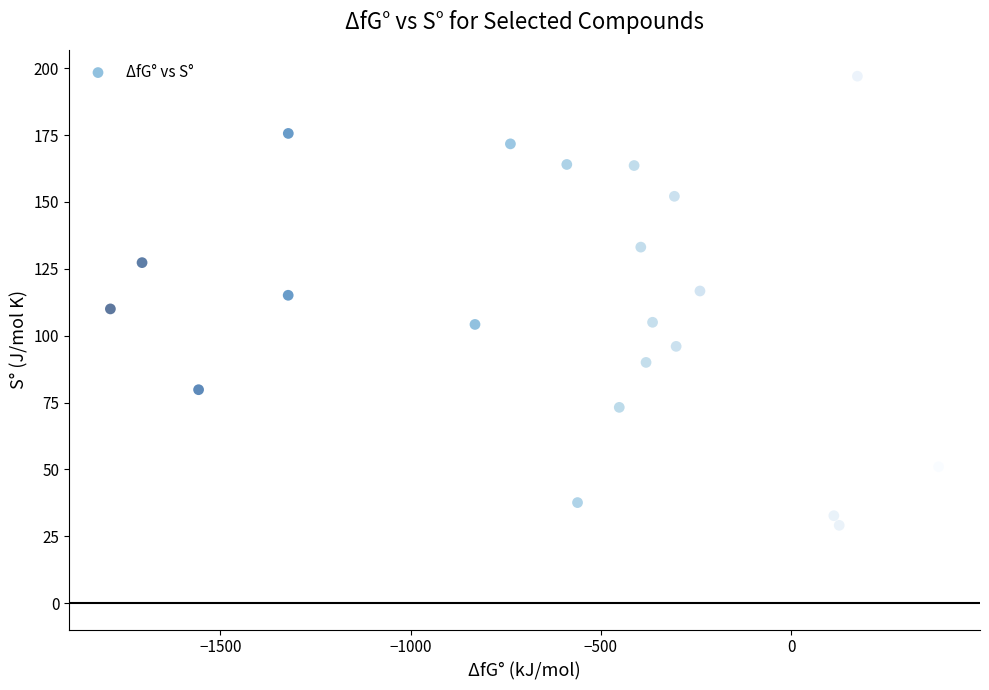

What is the range of X values (max minus min)?

2176.8